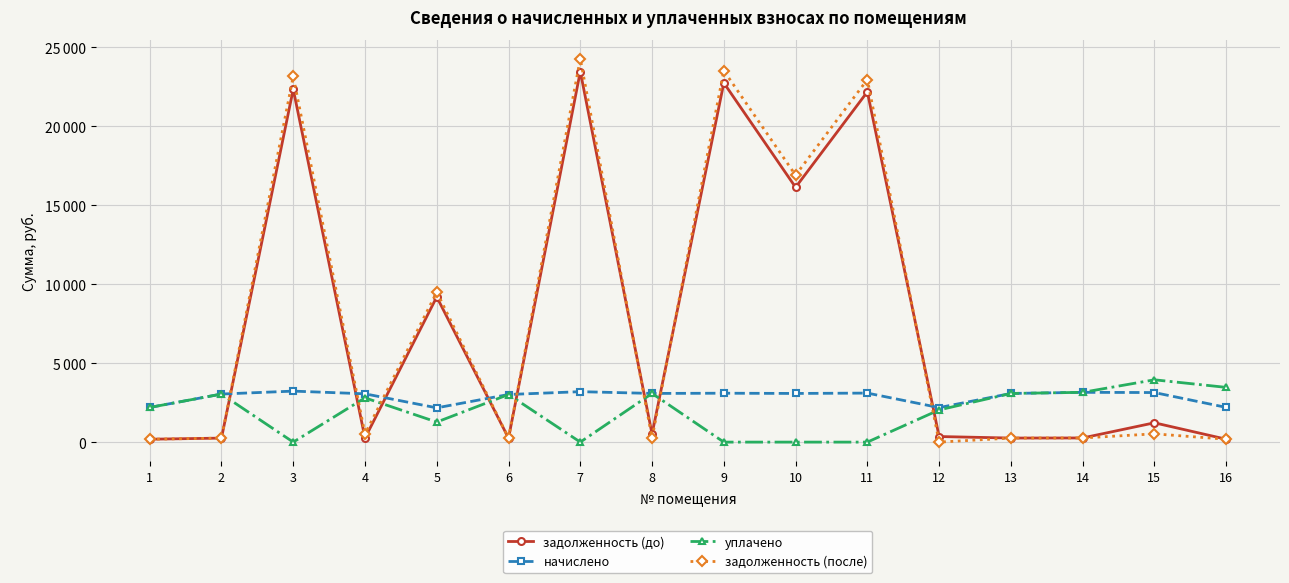

Rank the series by their maximum value, from highest to lowest.

задолженность (после), задолженность (до), уплачено, начислено